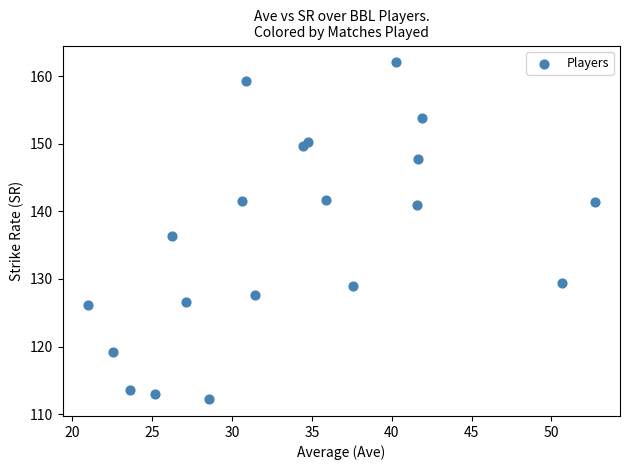

What is the range of Y values (max minus min)?

49.8